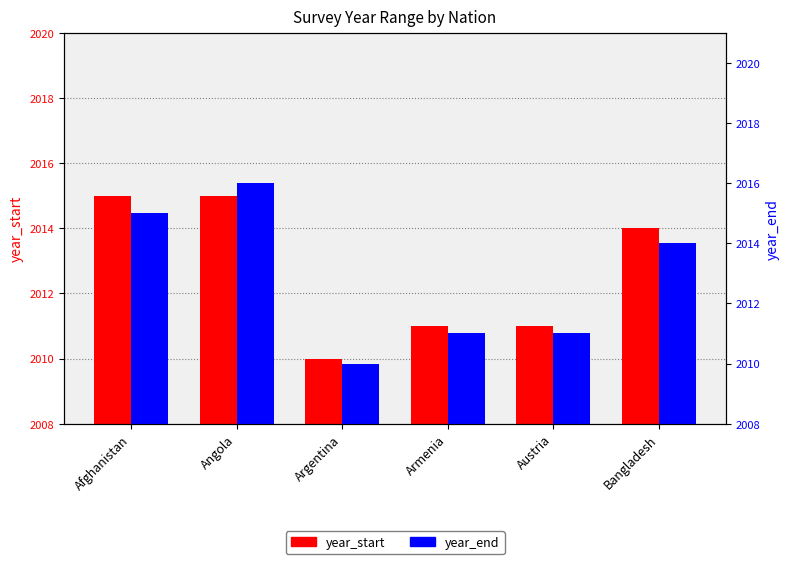

Reading left to right, extract all data points from this chart.

year_start: Afghanistan=2015	Angola=2015	Argentina=2010	Armenia=2011	Austria=2011	Bangladesh=2014
year_end: Afghanistan=2015	Angola=2016	Argentina=2010	Armenia=2011	Austria=2011	Bangladesh=2014